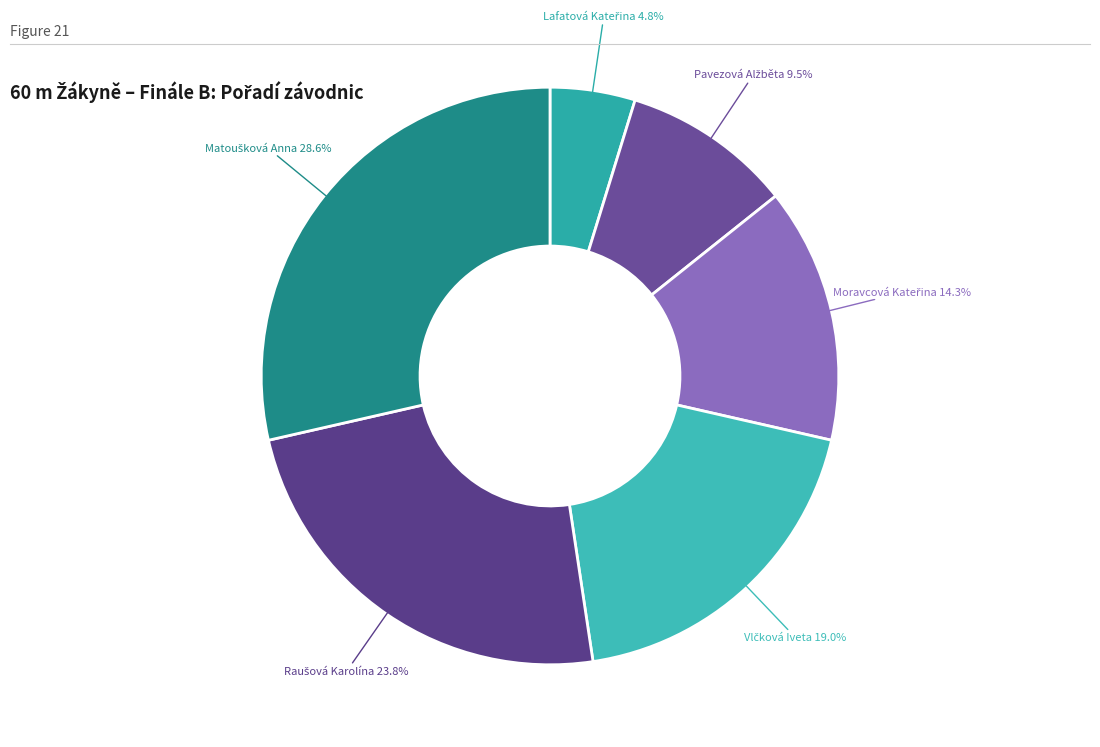

How many slices are in this pie chart?

6